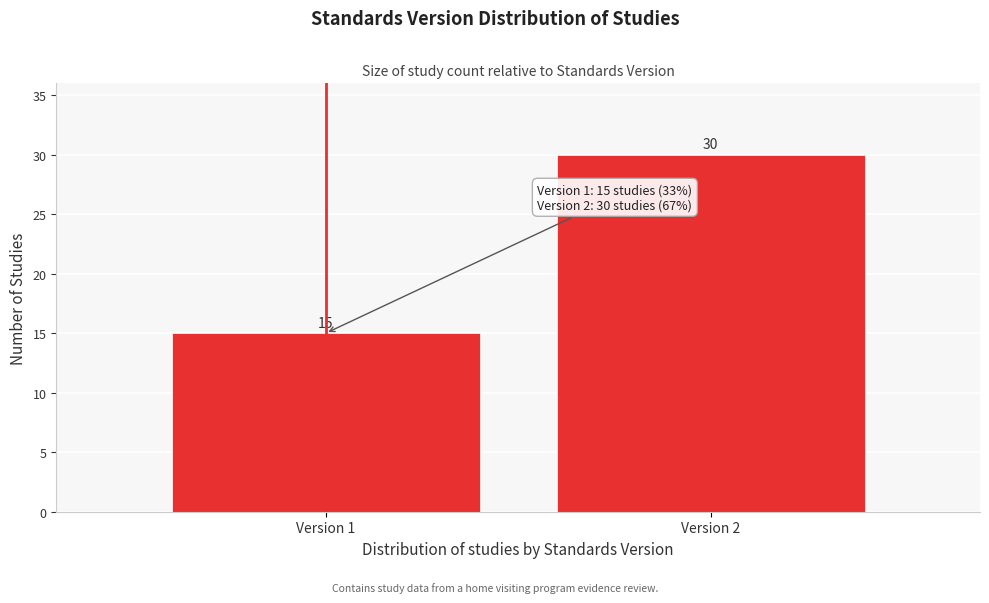

Reading left to right, transcribe all the data shown in this chart.

15	30